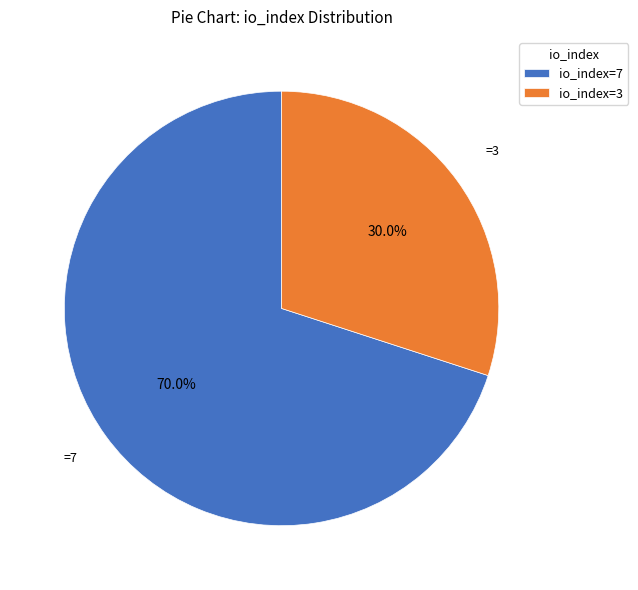

What is the largest slice in the pie chart?

io_index=7